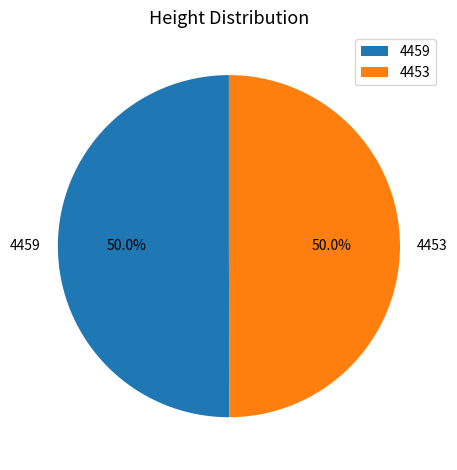

What percentage is NOT represented by 4453?

50.0%